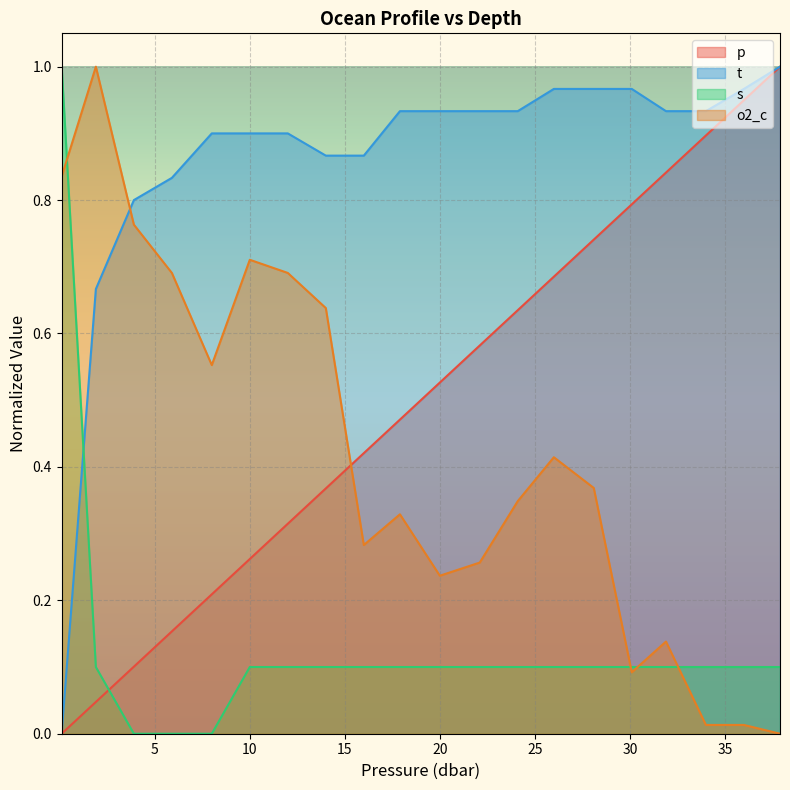

What is the difference between the o2_c values at 20.0 and 34.0?

0.2